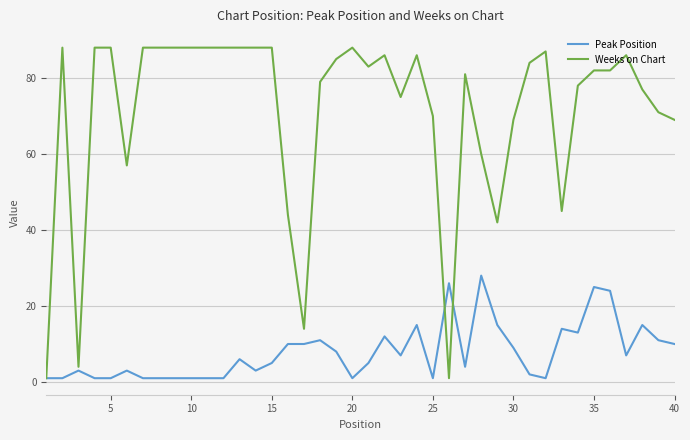

Which series has the widest spread of values?

Weeks on Chart